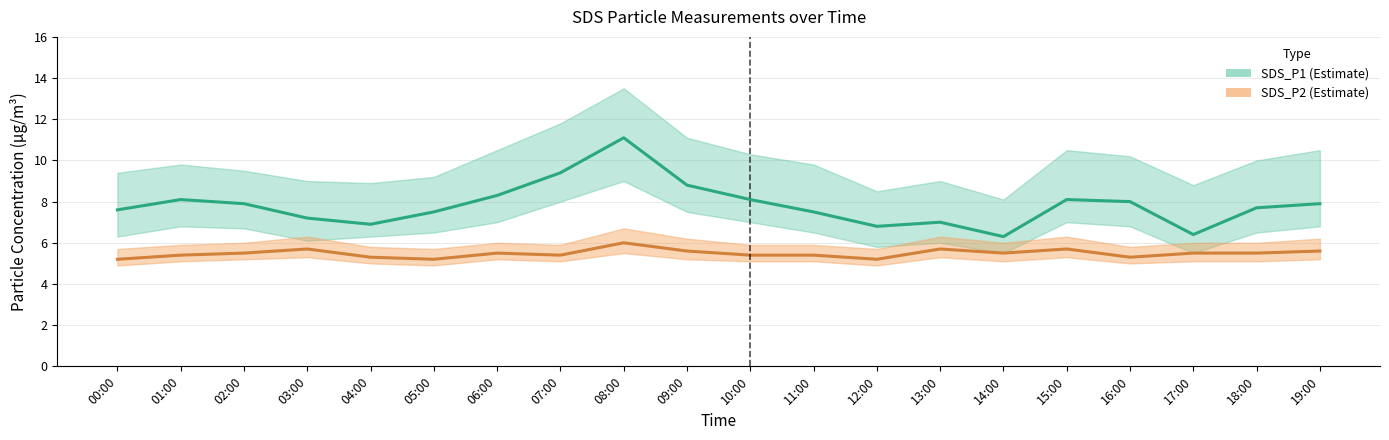

What is the maximum value for SDS_P2_high?

6.7